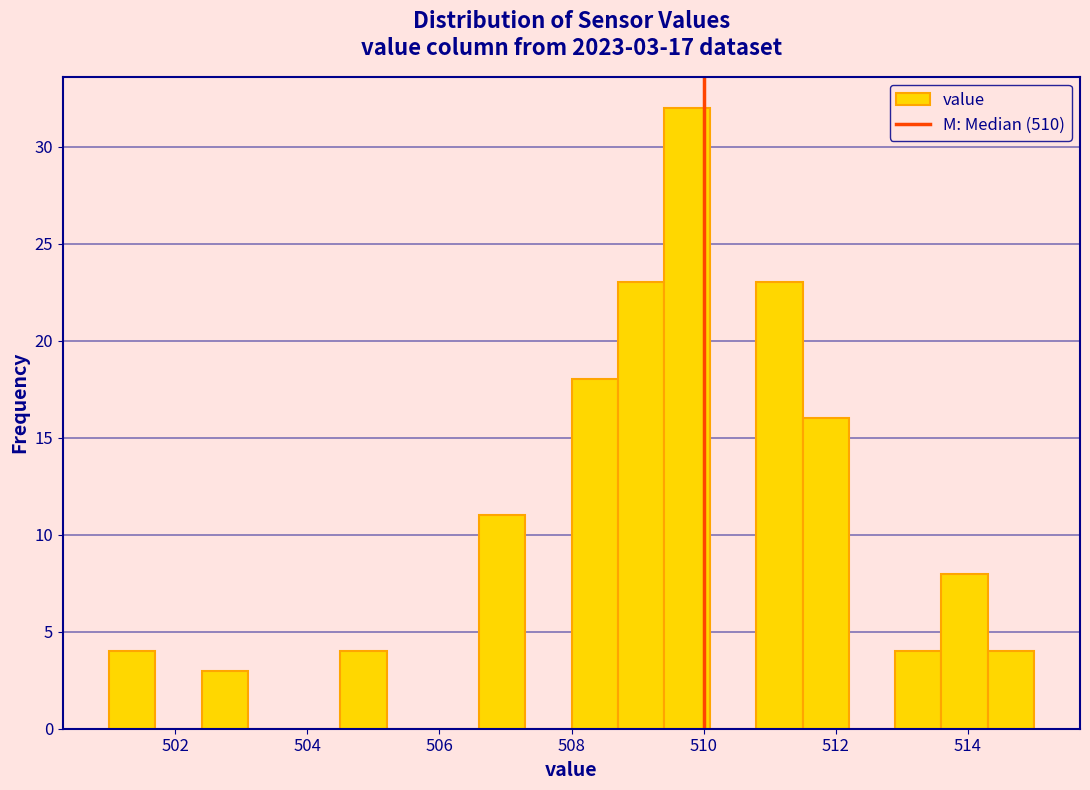

Around what value on the x-axis is the tallest bar? Give the approximate position of its centre, as read against the axis.

509.8